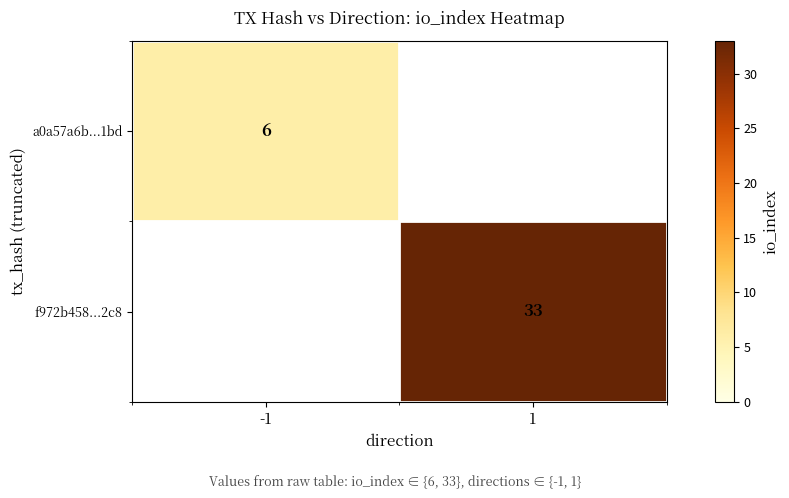

True or false: f972b458...2c8 has a value of 33 at 1.

True